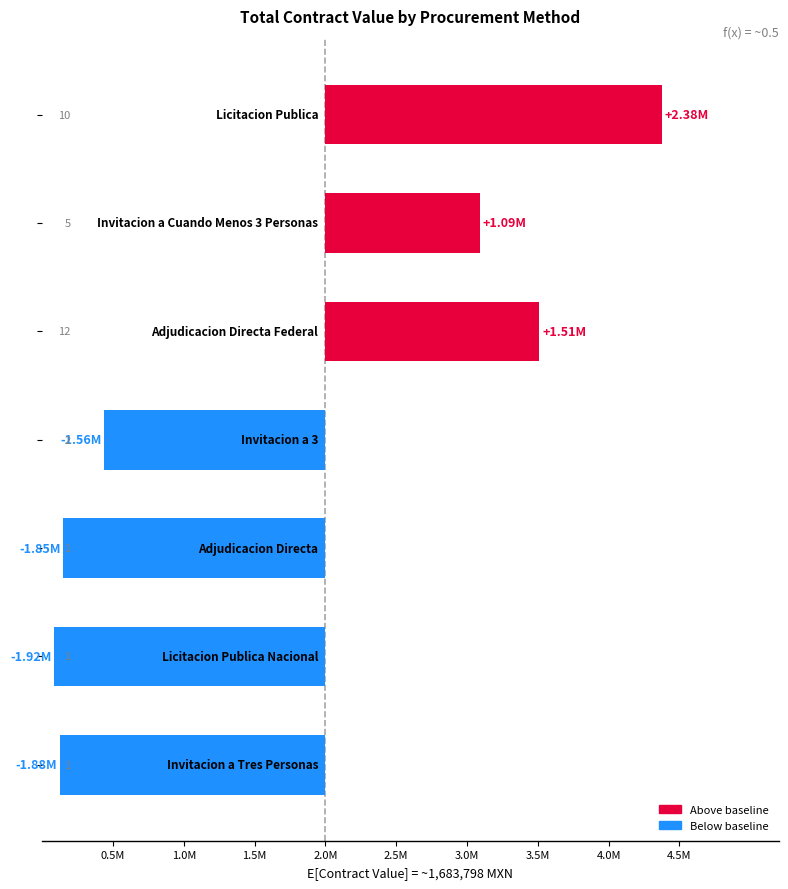

What is the average value?

-317630.2